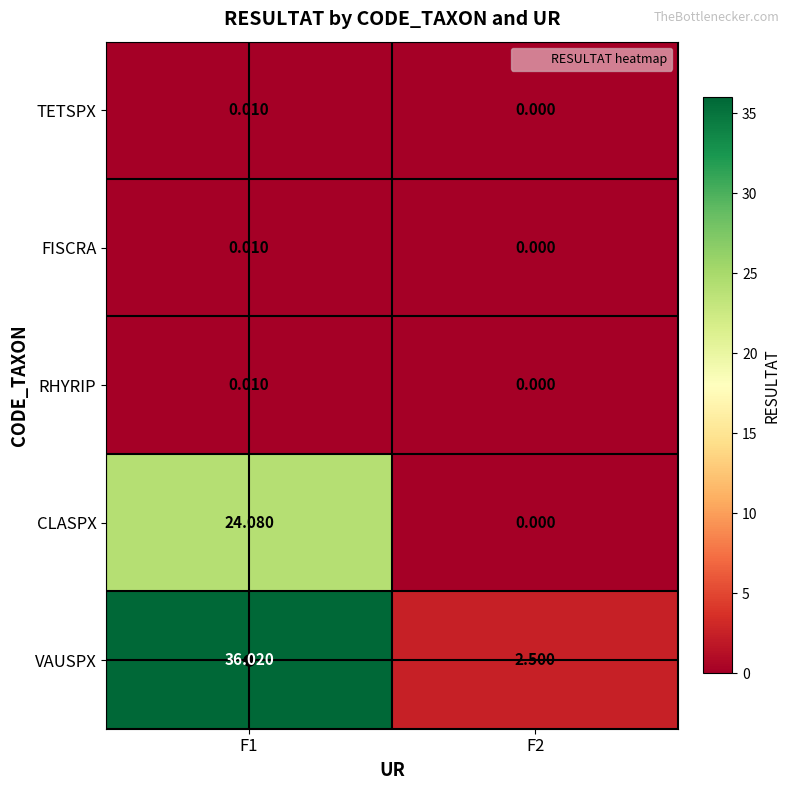

Count the number of data series in this chart.

5